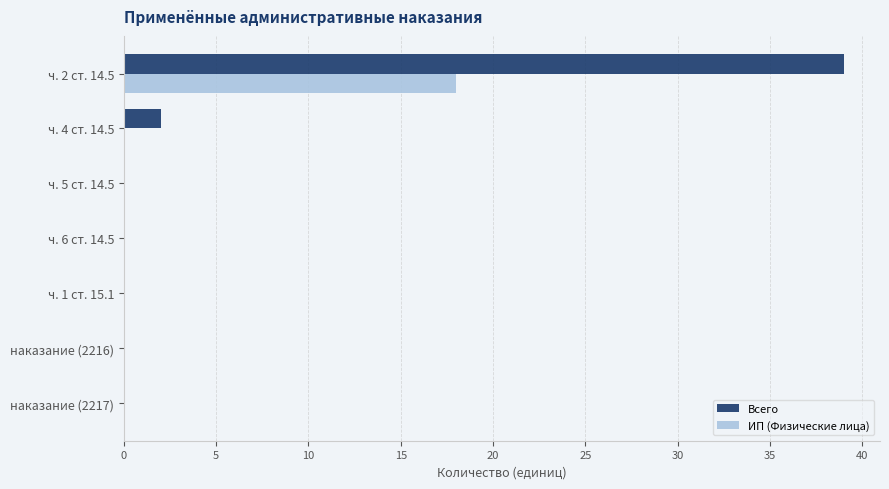

The Всего series shows 23 at ч. 2 ст. 14.5. True or false?

False